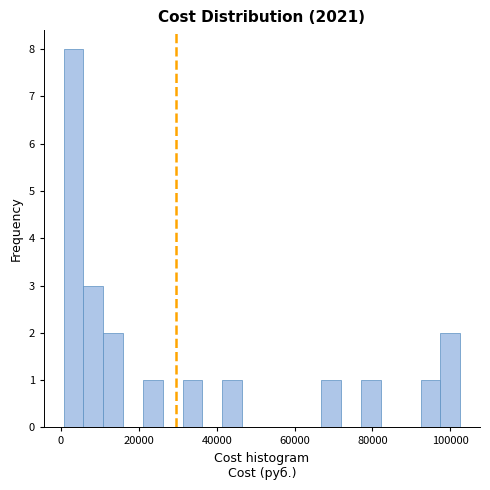

Read against the x-axis, roughly where is the centre of the tallest bar?

4000